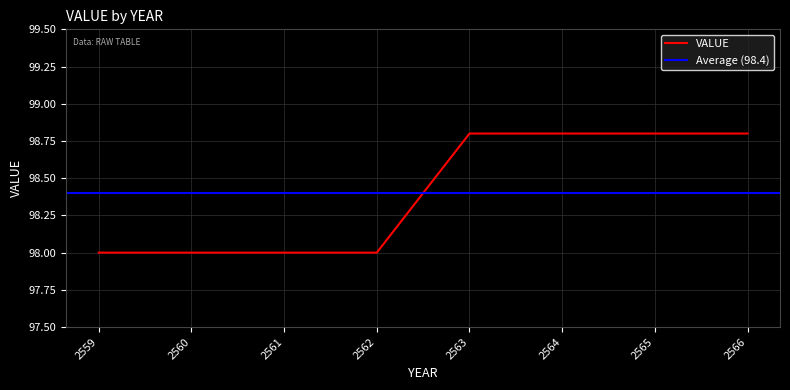

True or false: there are more than 0 points higher than both neighbors.

False